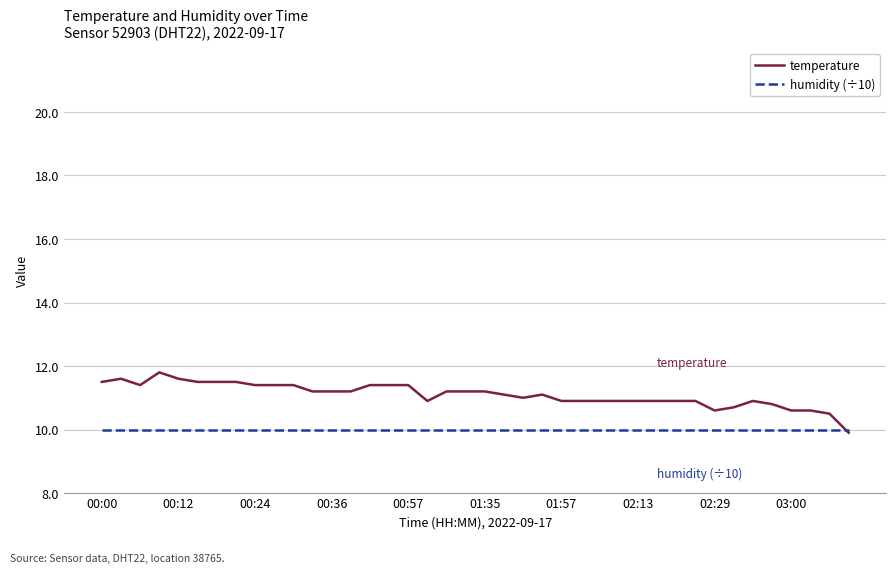

Which series has the largest total across all categories?

temperature